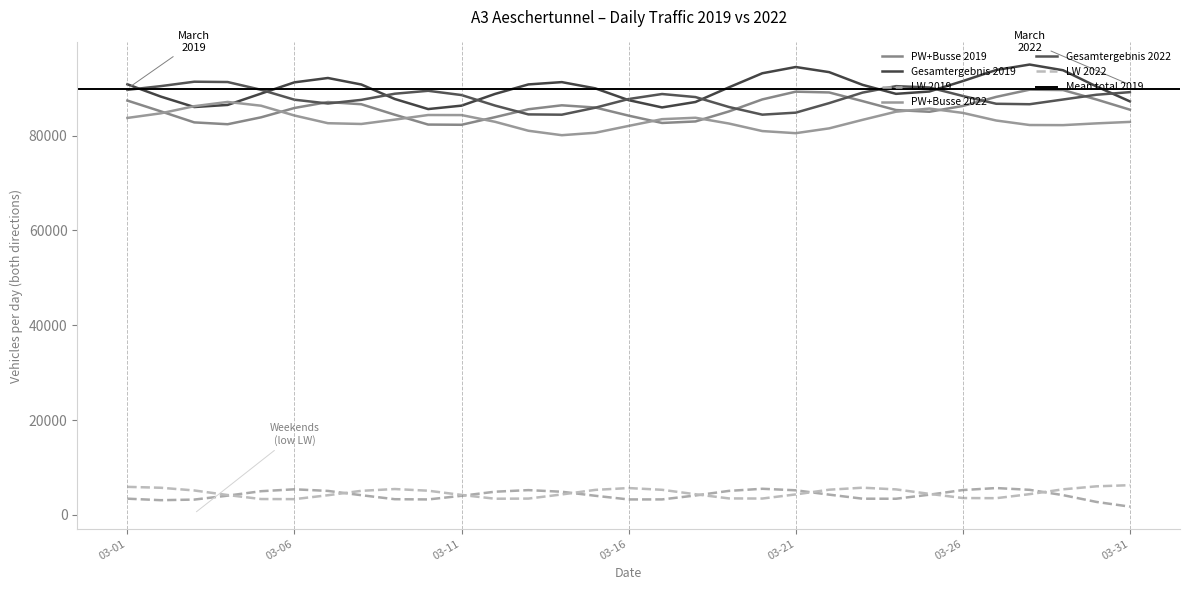

How many data points in Gesamtergebnis 2022 are less than 88204?

15